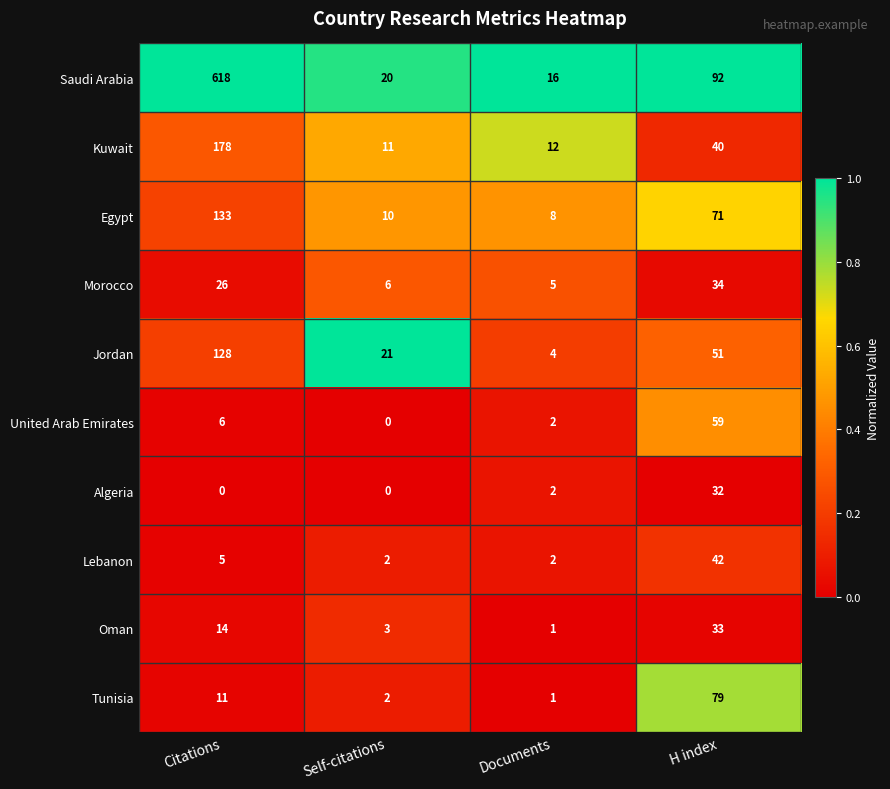

What is the maximum value shown in the chart?

618